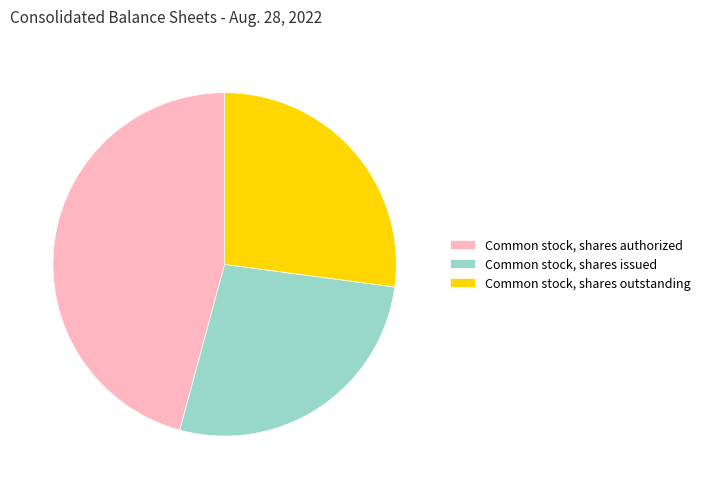

True or false: Common stock, shares authorized accounts for 35% of the total.

False